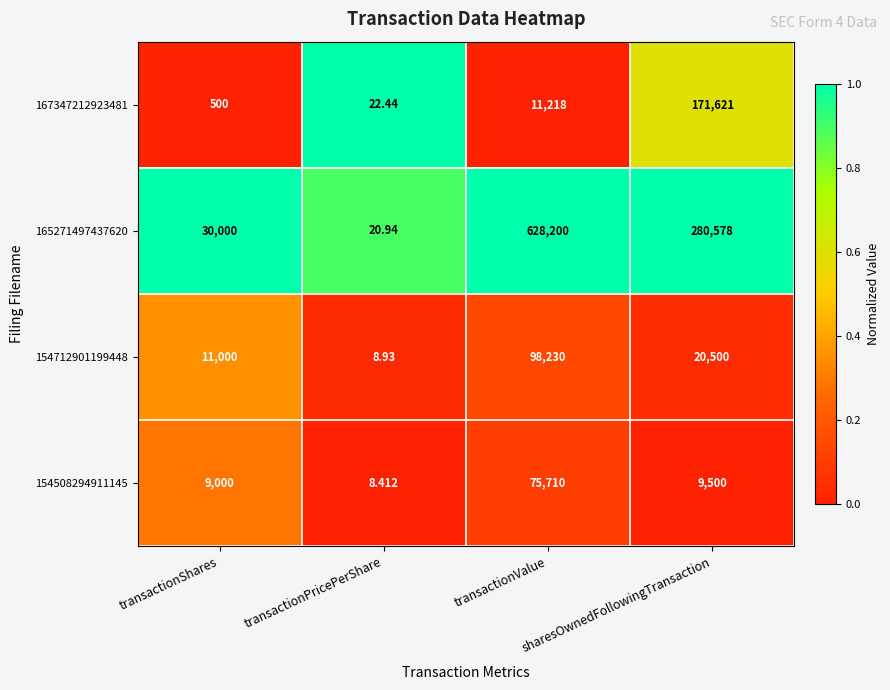

At which label does 154712901199448 first exceed 20500?

transactionValue